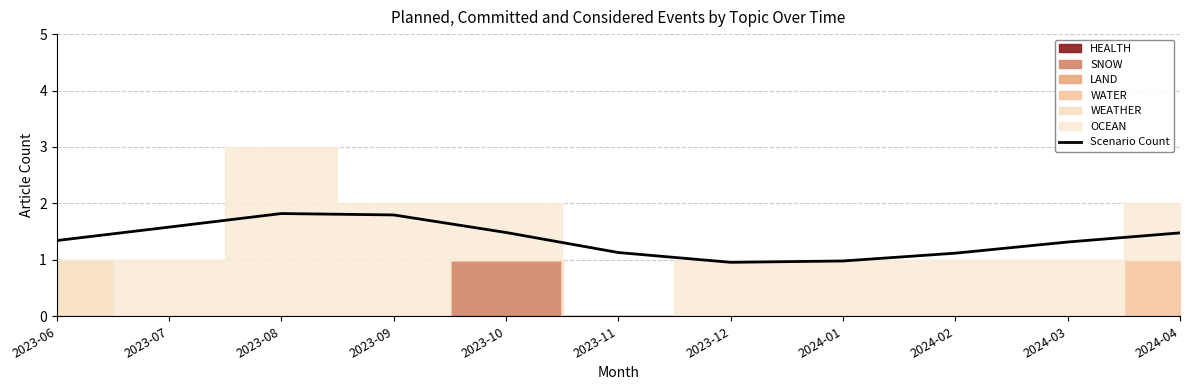

True or false: the data shows 0.6 at 2023-10.

False